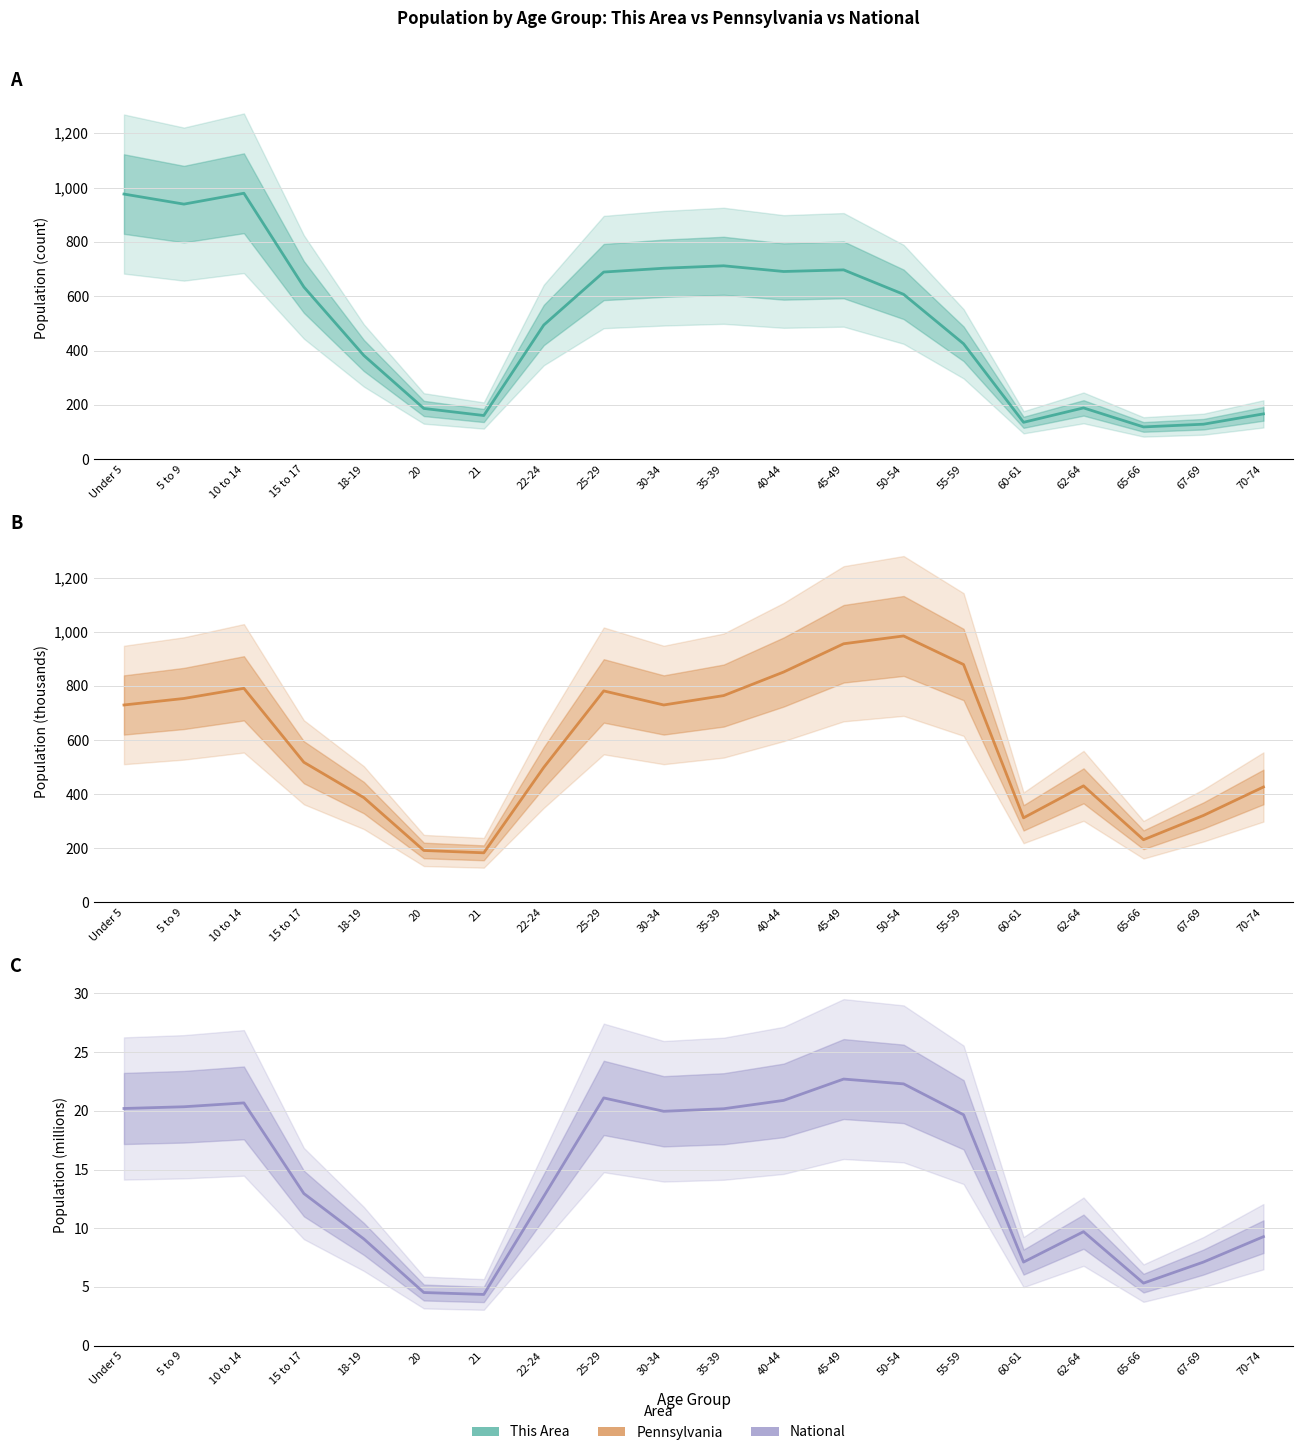

Does the chart have visible grid lines?

Yes